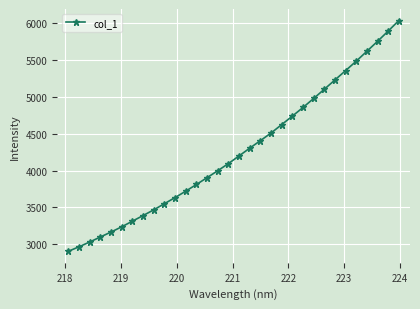

What is the value of the 30th point from the left?

5754.8